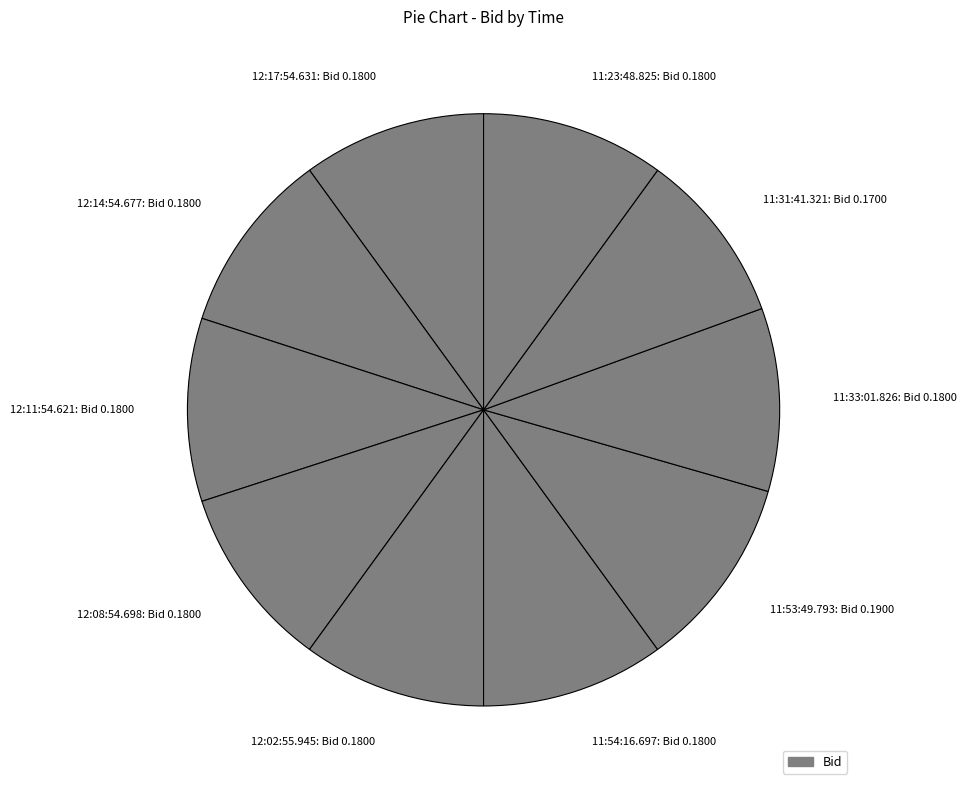

What is the largest slice in the pie chart?

11:53:49.793